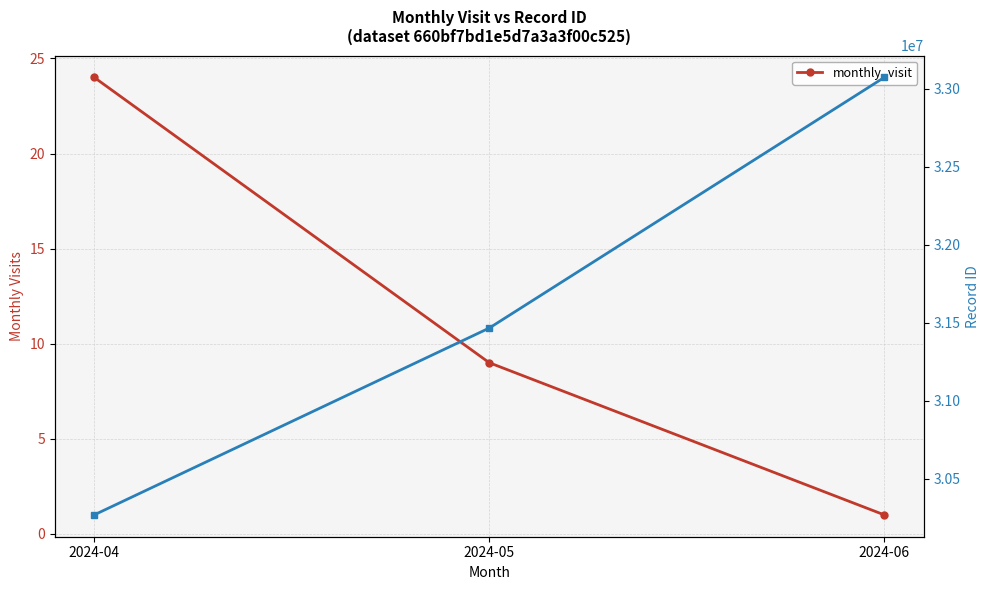

Reading left to right, what are all the values shown in this chart?

2024-04=24	2024-05=9	2024-06=1